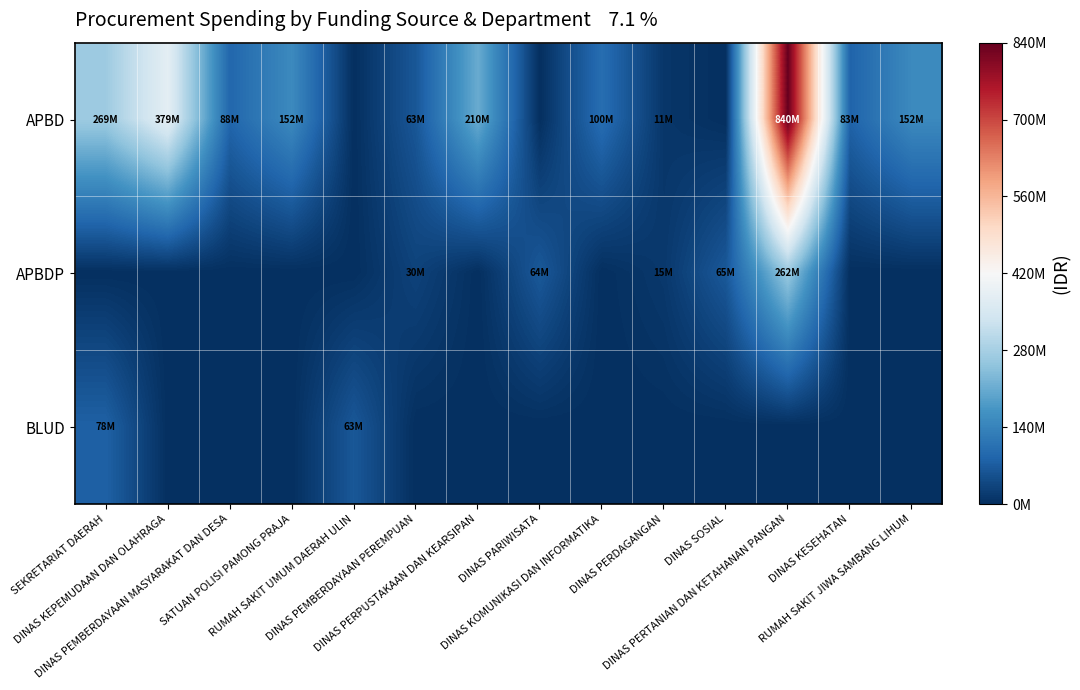

Reading right to left, transcribe all the data shown in this chart.

APBD: RUMAH SAKIT JIWA SAMBANG LIHUM=151772740	DINAS KESEHATAN=83083505	DINAS PERTANIAN DAN KETAHANAN PANGAN=840239930	DINAS SOSIAL=0	DINAS PERDAGANGAN=11100000	DINAS KOMUNIKASI DAN INFORMATIKA=100000000	DINAS PARIWISATA=0	DINAS PERPUSTAKAAN DAN KEARSIPAN=210105000	DINAS PEMBERDAYAAN PEREMPUAN=62540000	RUMAH SAKIT UMUM DAERAH ULIN=0	SATUAN POLISI PAMONG PRAJA=152477000	DINAS PEMBERDAYAAN MASYARAKAT DAN DESA=87920000	DINAS KEPEMUDAAN DAN OLAHRAGA=379075000	SEKRETARIAT DAERAH=268950000
APBDP: RUMAH SAKIT JIWA SAMBANG LIHUM=0	DINAS KESEHATAN=0	DINAS PERTANIAN DAN KETAHANAN PANGAN=262118150	DINAS SOSIAL=65000000	DINAS PERDAGANGAN=14750000	DINAS KOMUNIKASI DAN INFORMATIKA=0	DINAS PARIWISATA=64468000	DINAS PERPUSTAKAAN DAN KEARSIPAN=0	DINAS PEMBERDAYAAN PEREMPUAN=30200000	RUMAH SAKIT UMUM DAERAH ULIN=0	SATUAN POLISI PAMONG PRAJA=0	DINAS PEMBERDAYAAN MASYARAKAT DAN DESA=0	DINAS KEPEMUDAAN DAN OLAHRAGA=0	SEKRETARIAT DAERAH=0
BLUD: RUMAH SAKIT JIWA SAMBANG LIHUM=0	DINAS KESEHATAN=0	DINAS PERTANIAN DAN KETAHANAN PANGAN=0	DINAS SOSIAL=0	DINAS PERDAGANGAN=0	DINAS KOMUNIKASI DAN INFORMATIKA=0	DINAS PARIWISATA=0	DINAS PERPUSTAKAAN DAN KEARSIPAN=0	DINAS PEMBERDAYAAN PEREMPUAN=0	RUMAH SAKIT UMUM DAERAH ULIN=62920000	SATUAN POLISI PAMONG PRAJA=0	DINAS PEMBERDAYAAN MASYARAKAT DAN DESA=0	DINAS KEPEMUDAAN DAN OLAHRAGA=0	SEKRETARIAT DAERAH=78478000